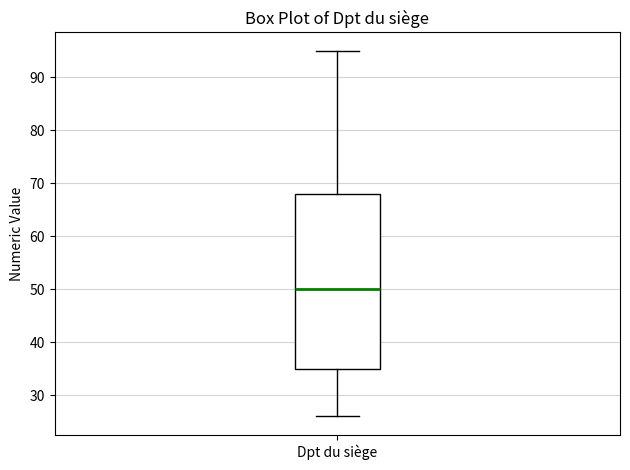

Where does the median line of the box for Dpt du siège sit on the y-axis? The values are not printed on the chart, so give them approximately, as read against the axis.

50